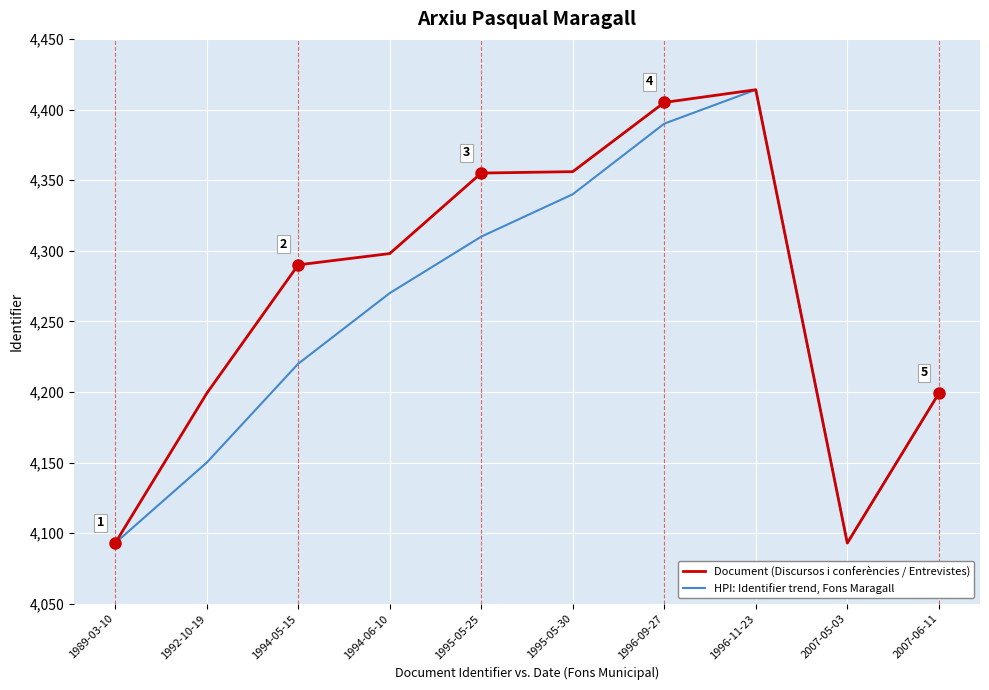

In Document (Discursos i conferències / Entrevistes), how many points are lower than both neighbors (excluding endpoints)?

1